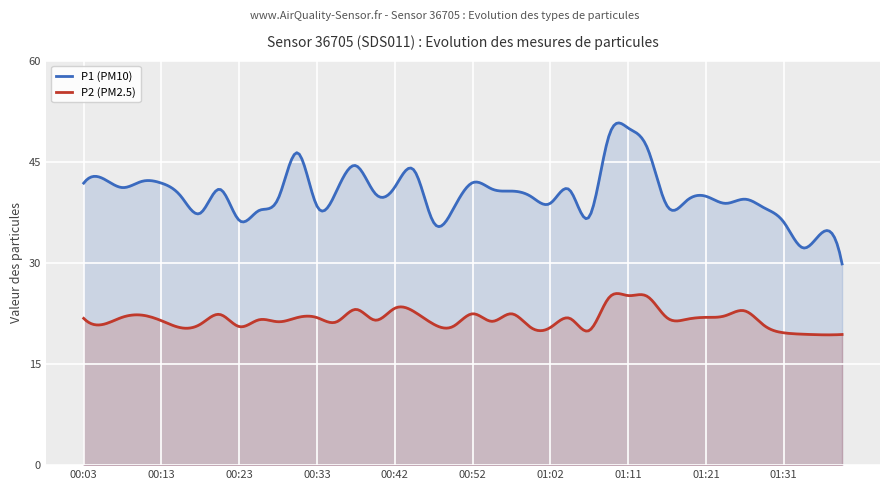

True or false: P2 and P1 intersect in this chart.

False